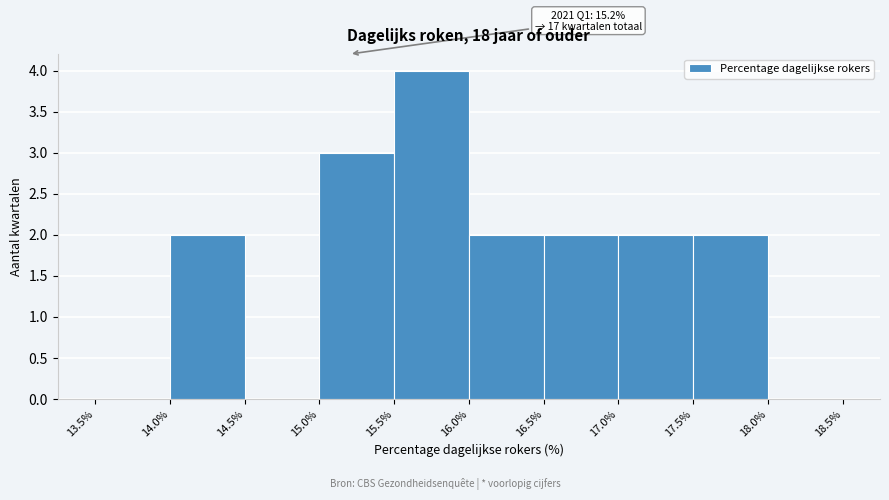

Over which range of the x-axis is the bar tallest?

15.5% to 16.0%